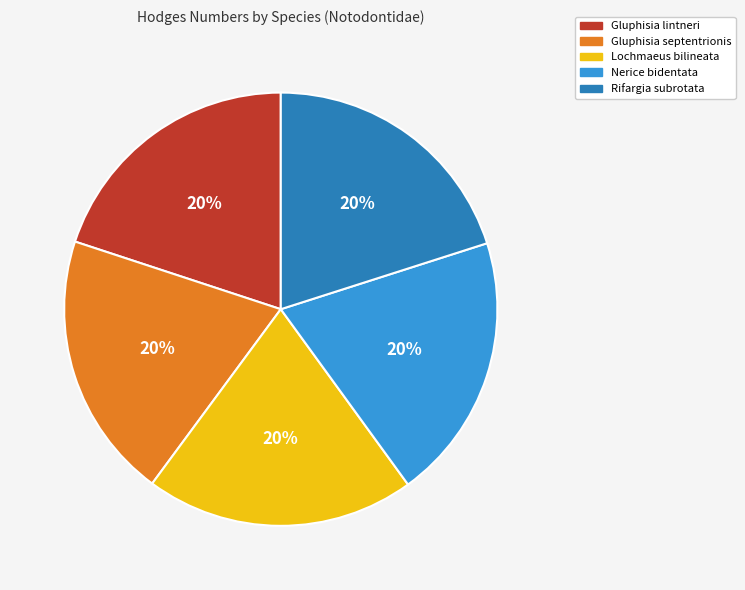

Is Gluphisia septentrionis the majority of the pie?

No